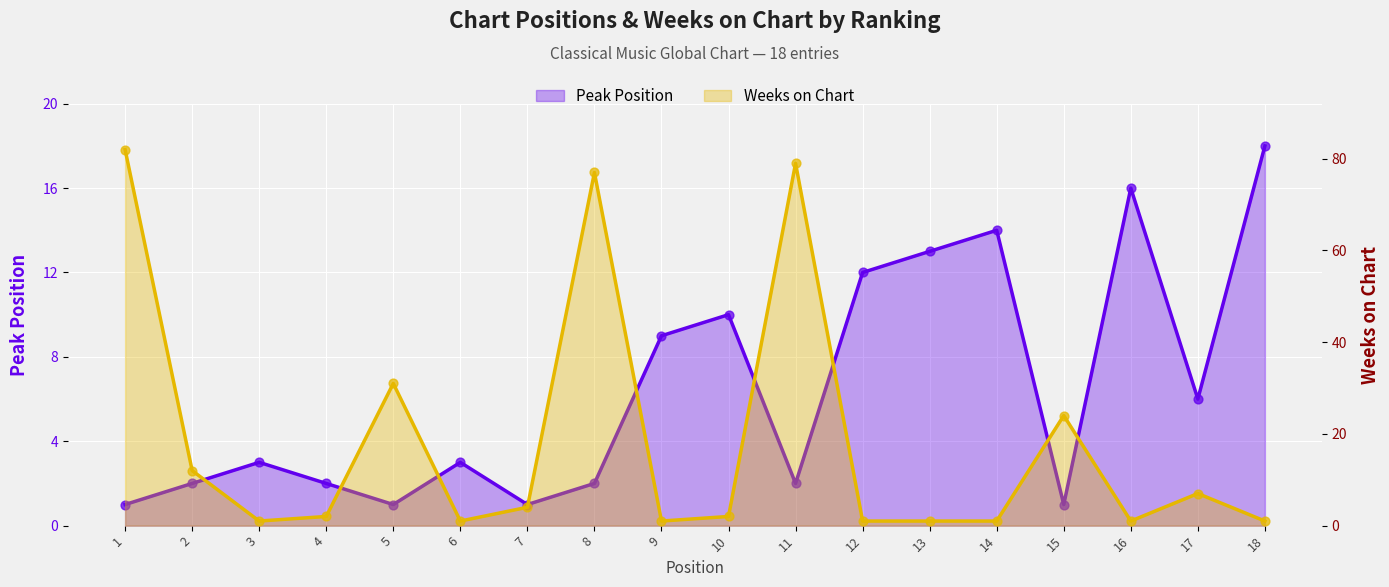

At how many categories does at least one series exceed 13?

8